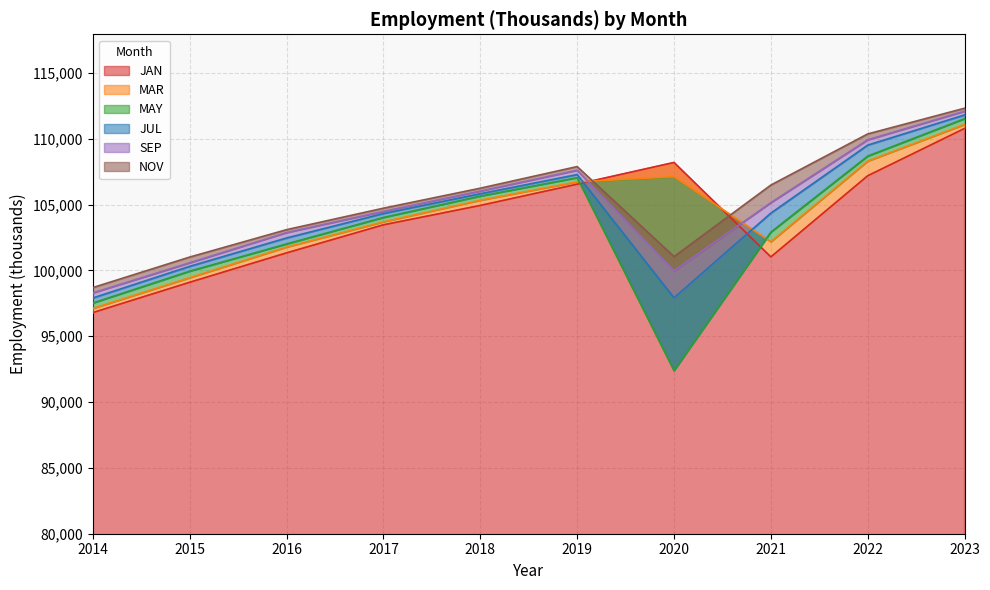

What is the difference between the maximum and minimum values in the MAY series?

19141